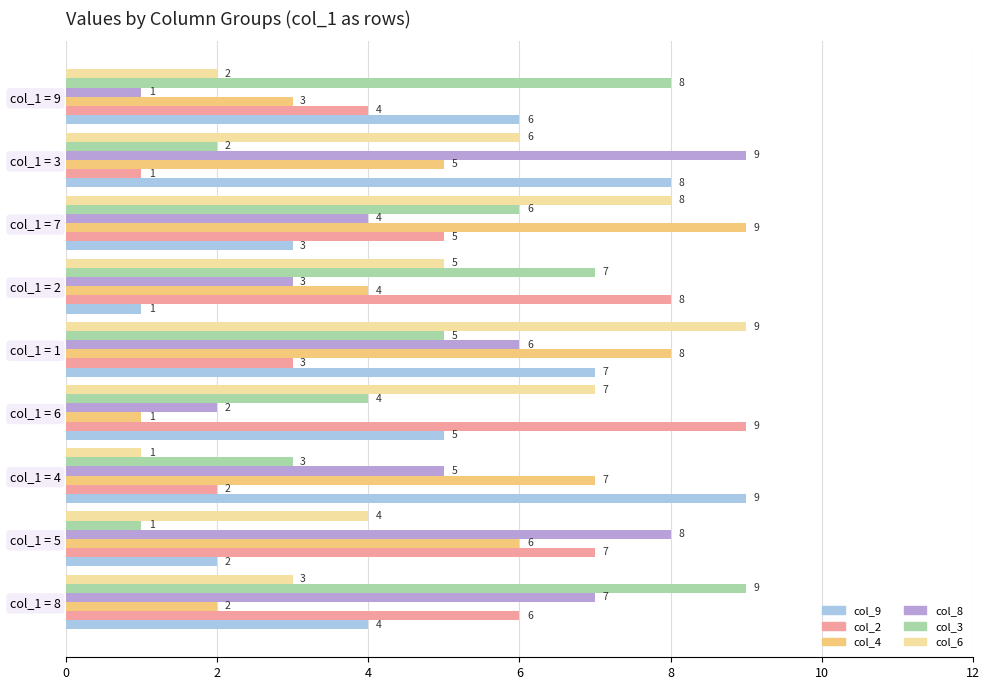

How many categories are shown in the chart?

9